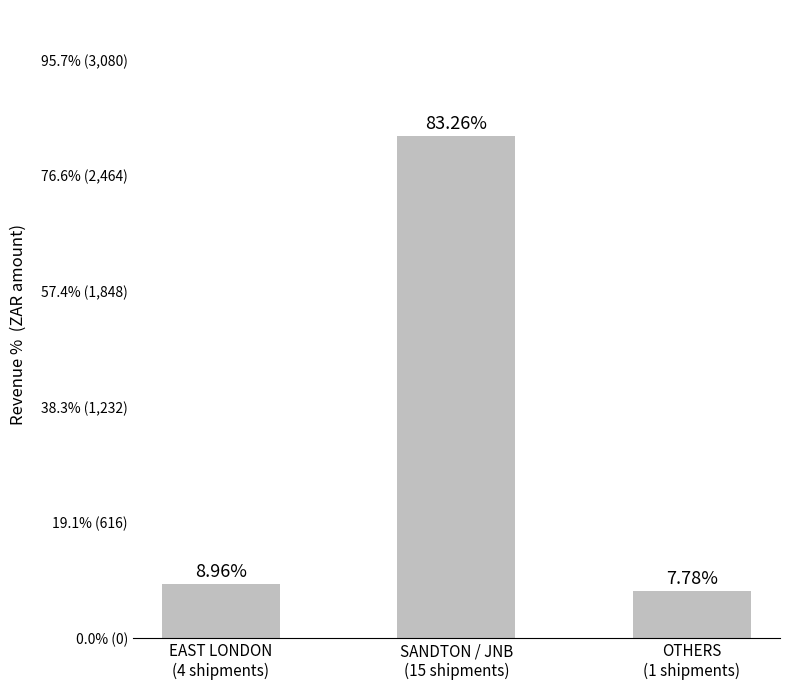

Does the chart contain any negative values?

No